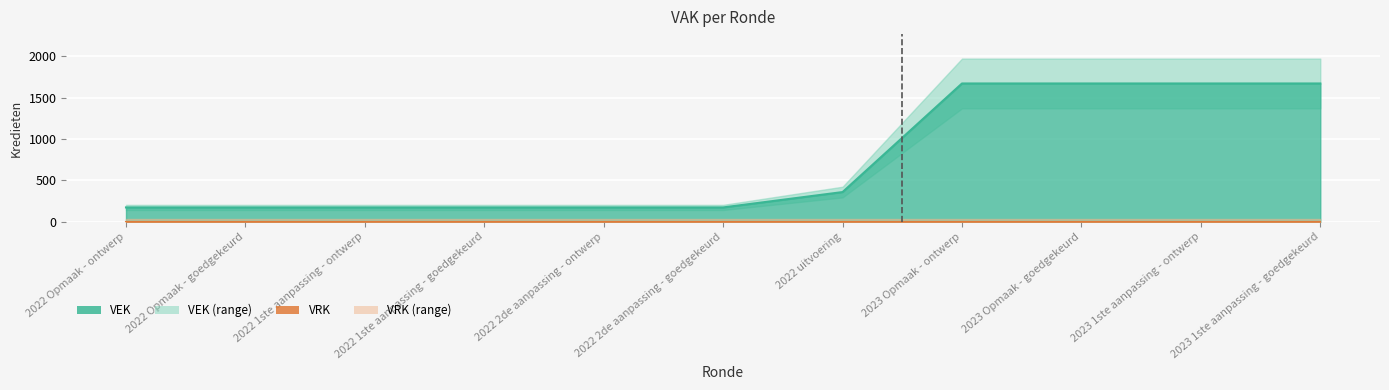

What is the label of the 3rd point from the right?

2023 Opmaak - goedgekeurd